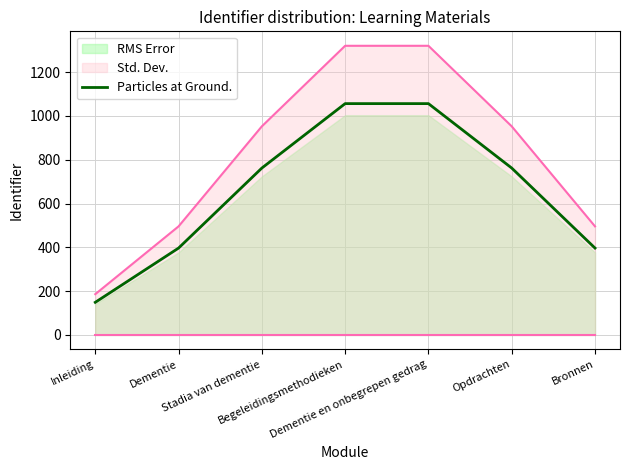

What is the change in value from Inleiding to Begeleidingsmethodieken?

+907.1